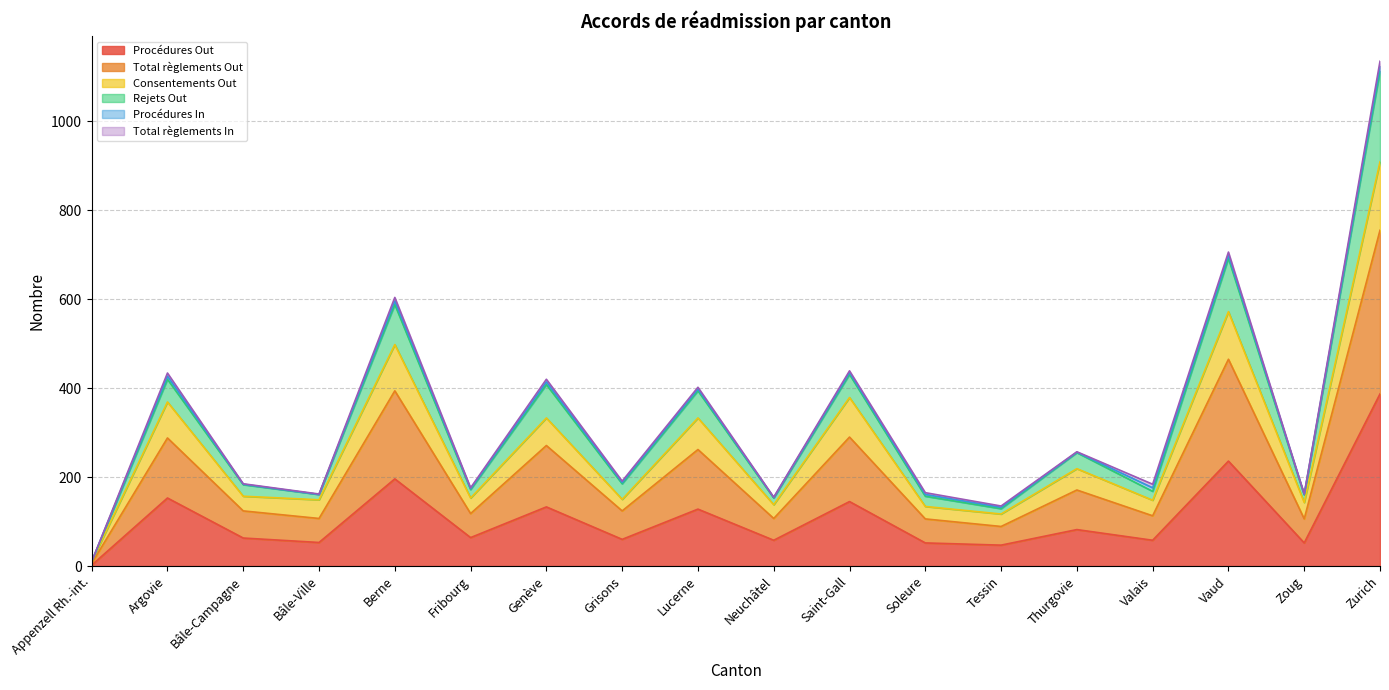

Which category has the lowest value in the Procédures Out series?

Appenzell Rh.-int.